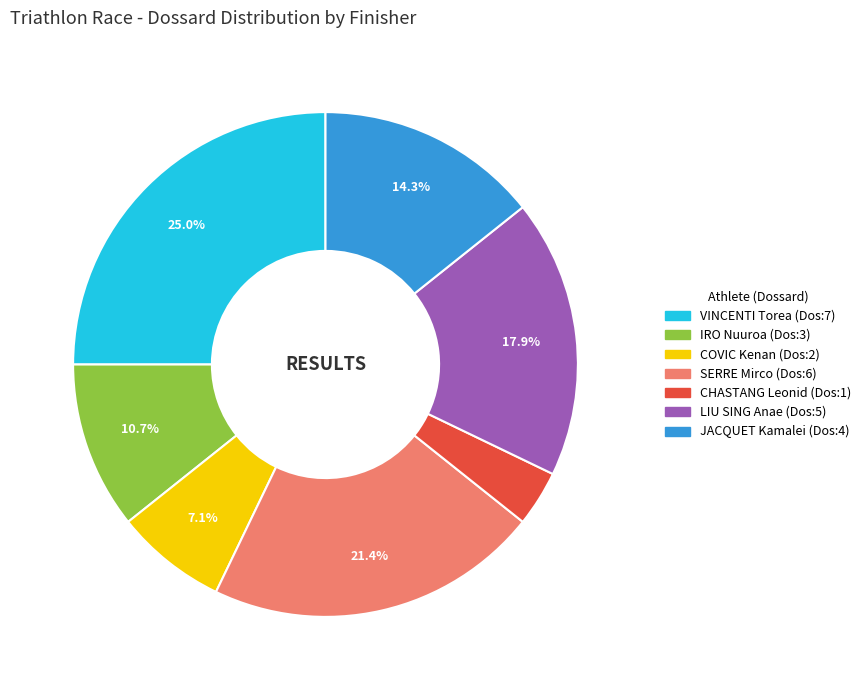

What portion of the pie excludes COVIC Kenan?

92.9%